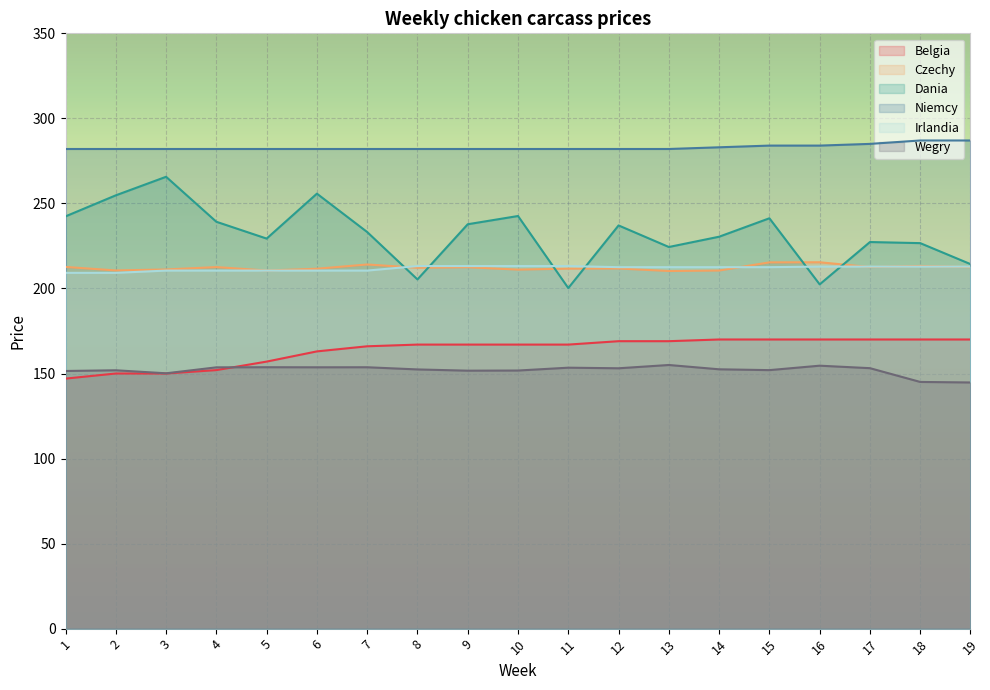

How many series are shown in this chart?

6